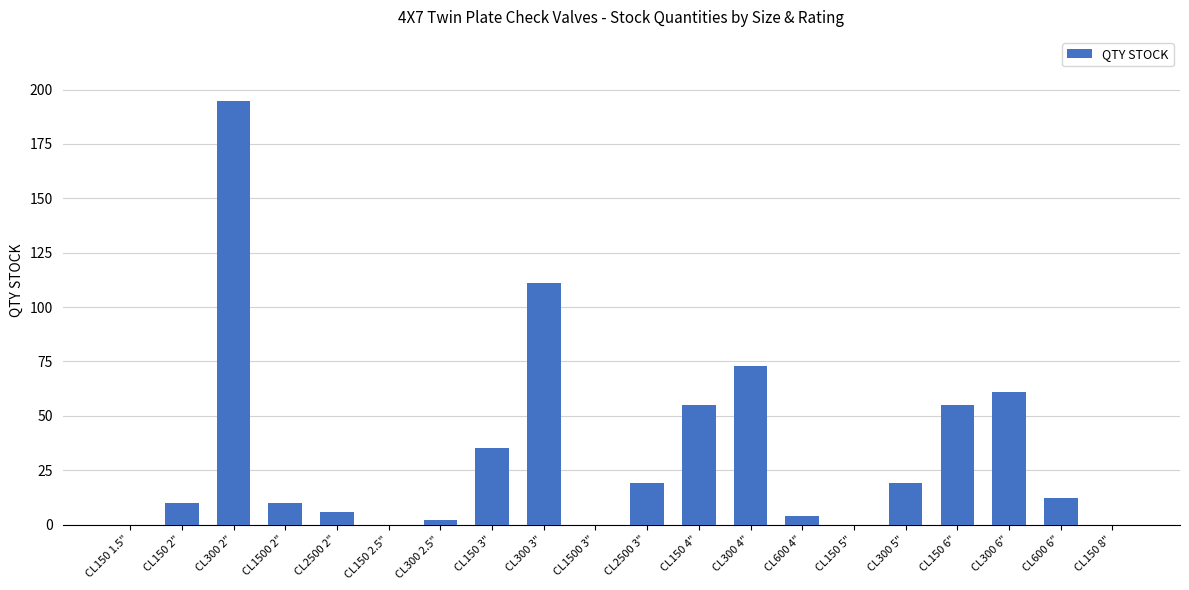

At which label is the value closest to 97?

CL300 3"